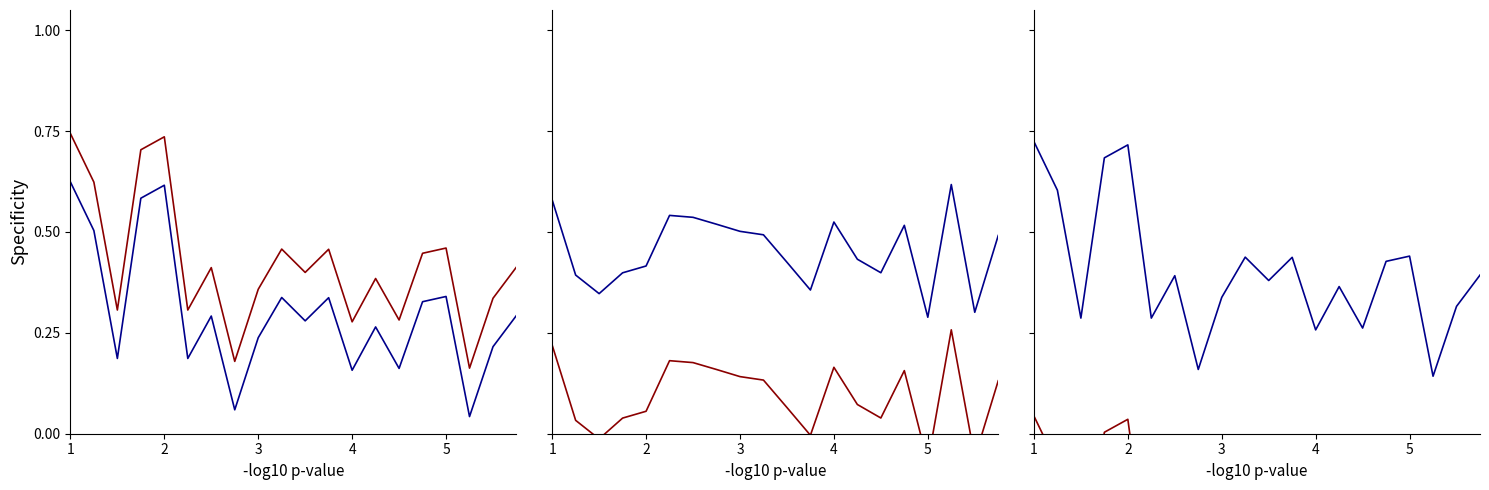

In Series 1, how many points are lower than both neighbors (excluding endpoints)?

7